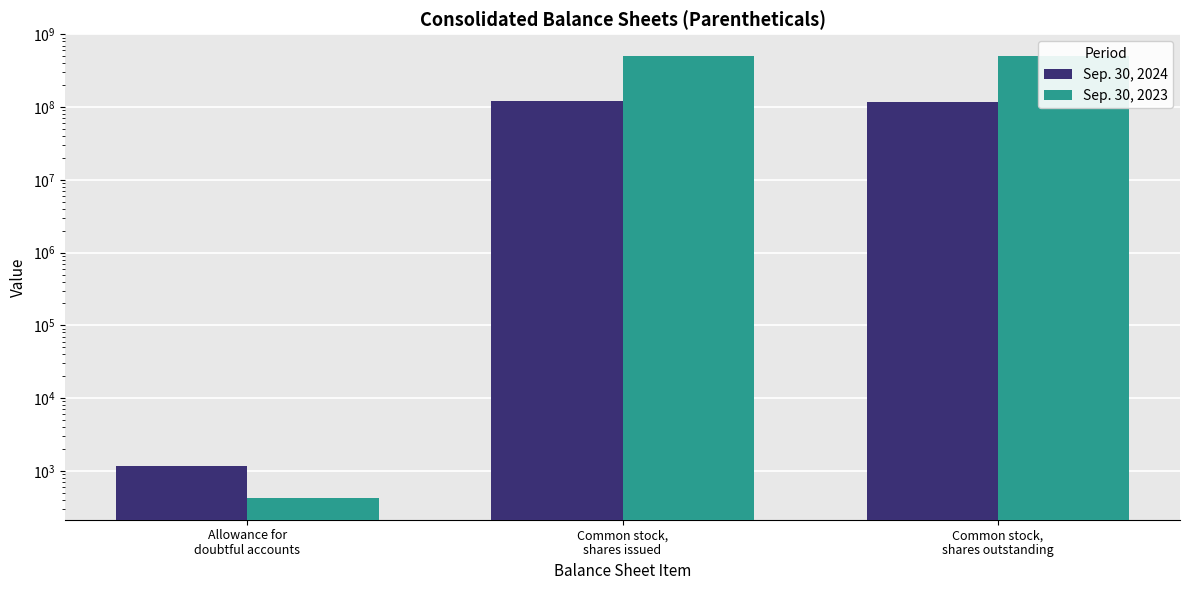

Which series has the largest range (max minus min)?

Sep. 30, 2023